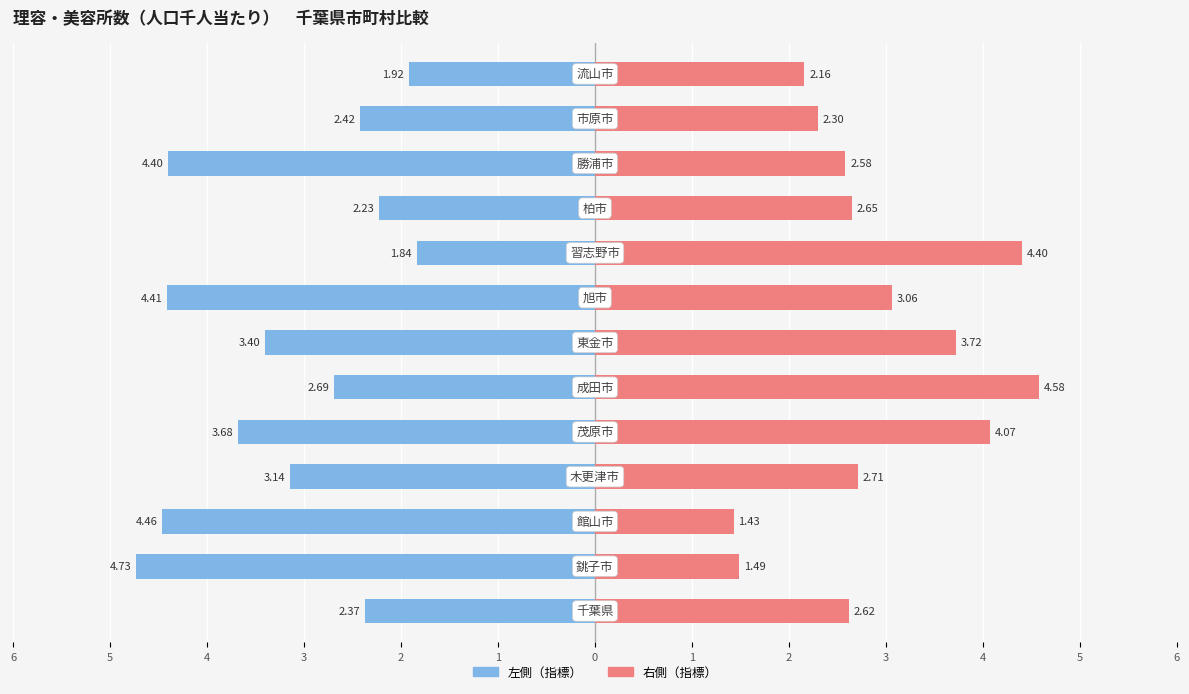

What is the lowest value of the 右側（指標） series?

1.4